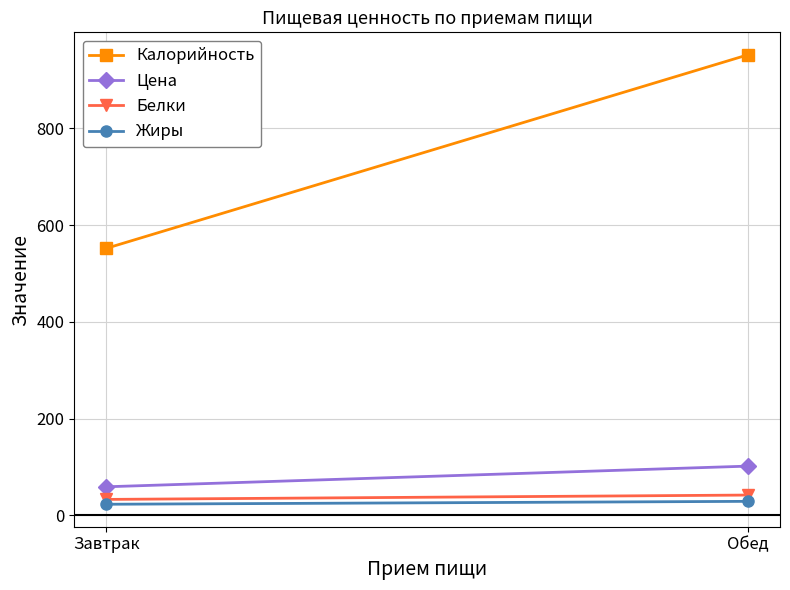

Reading left to right, list all the values displayed in this chart.

Калорийность: 552.0	952.0
Цена: 59.1	101.8
Белки: 33.0	42.0
Жиры: 23.0	29.0